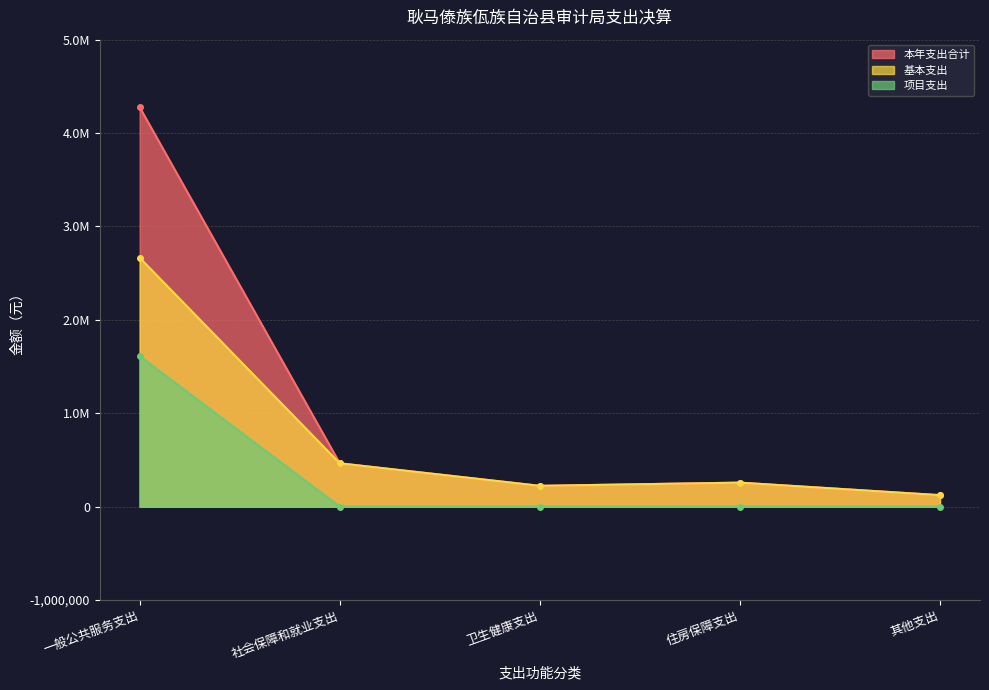

True or false: 本年支出合计 and 基本支出 cross at least once.

False